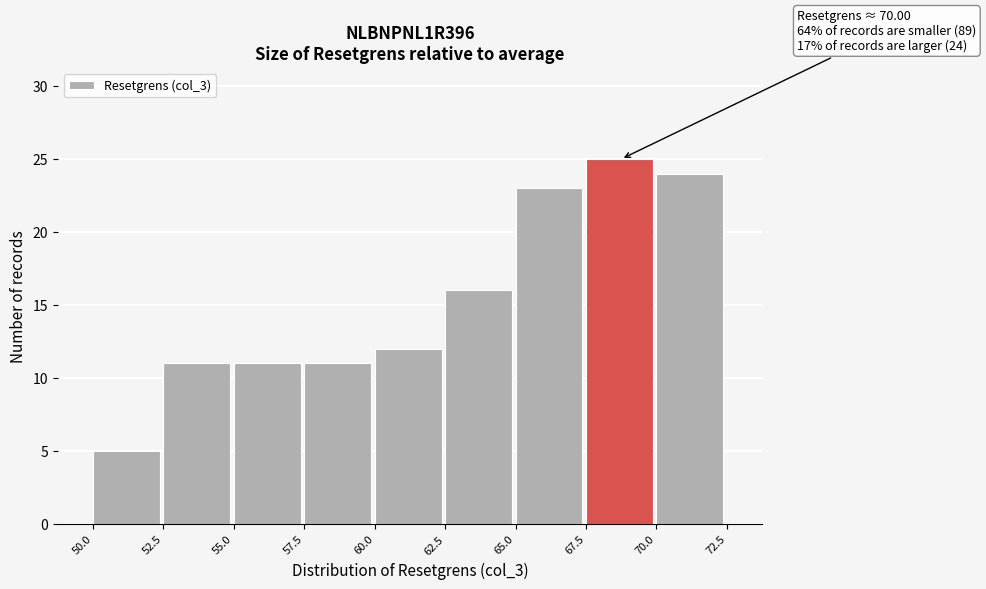

Over which range of the x-axis is the bar tallest?

67.5 to 70.0